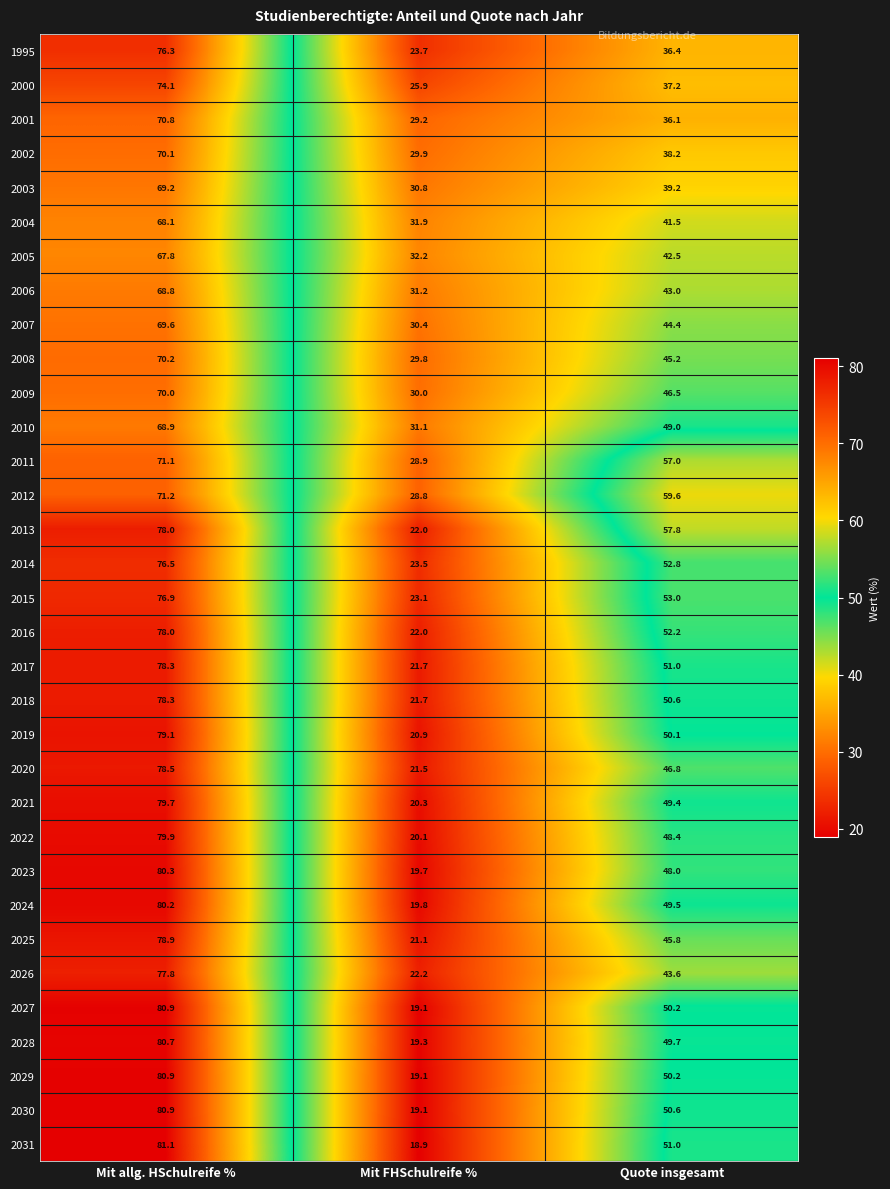

What value does the 2031 series have at Mit FHSchulreife %?

18.9